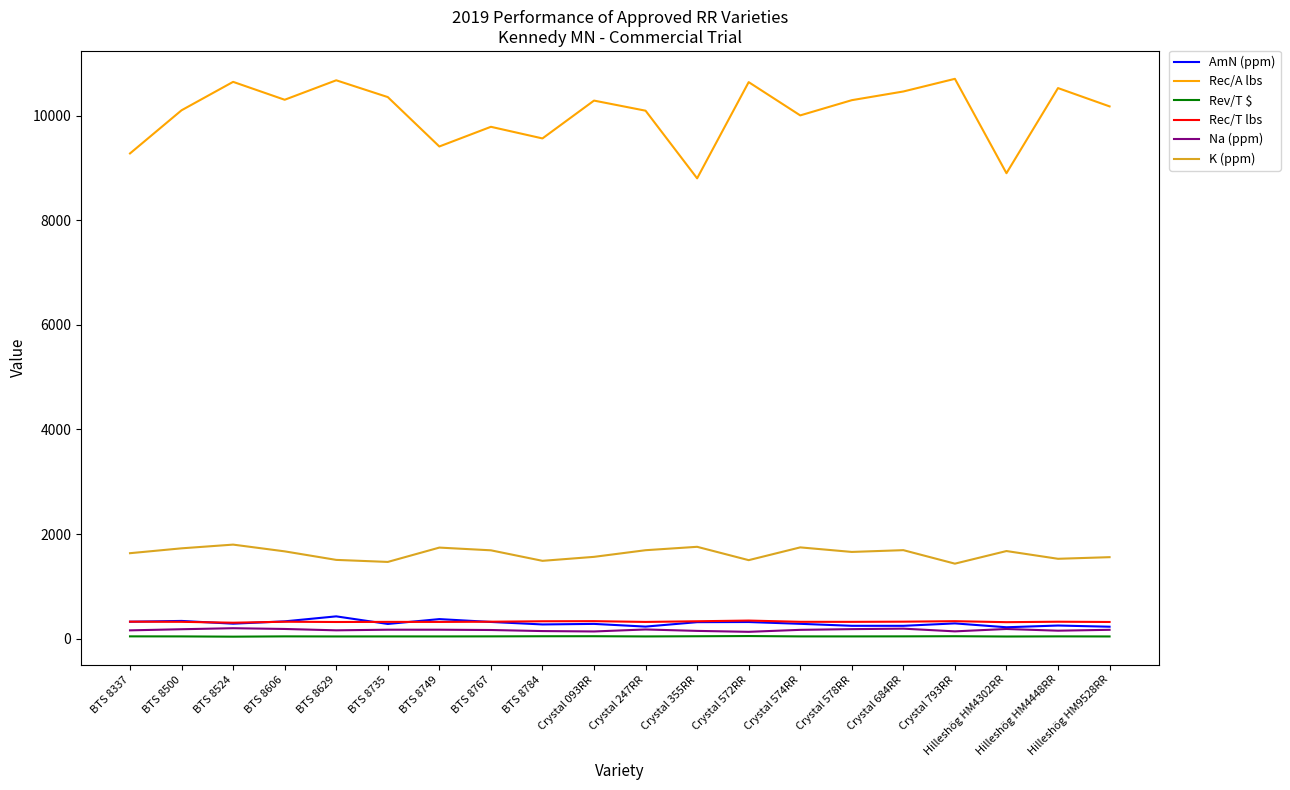

Is it true that Rec/A lbs equals 10644.0 at BTS 8524?

True